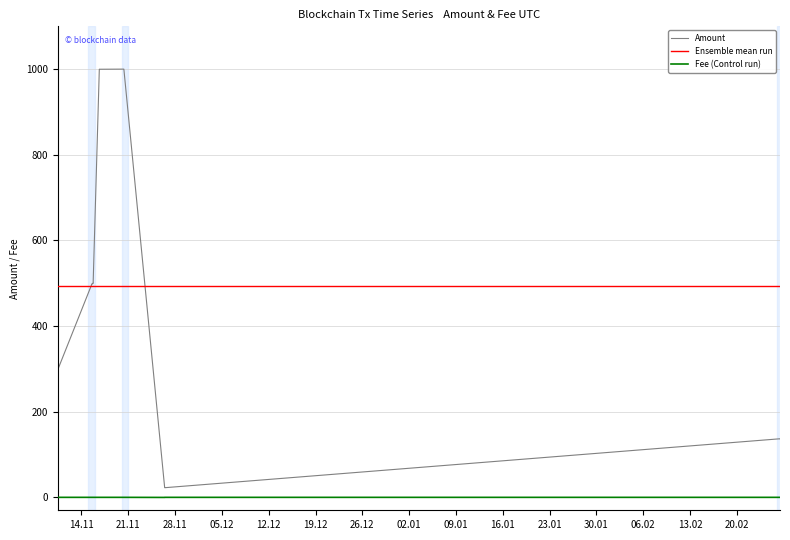

Rank the series by their maximum value, from lowest to highest.

Fee (Control run), Ensemble mean run, Amount